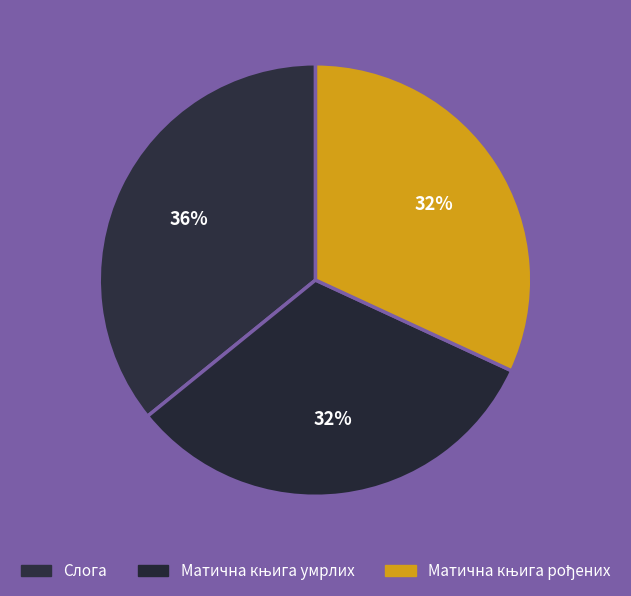

What percentage is the Матична књига рођених slice, to the nearest percent?

32%